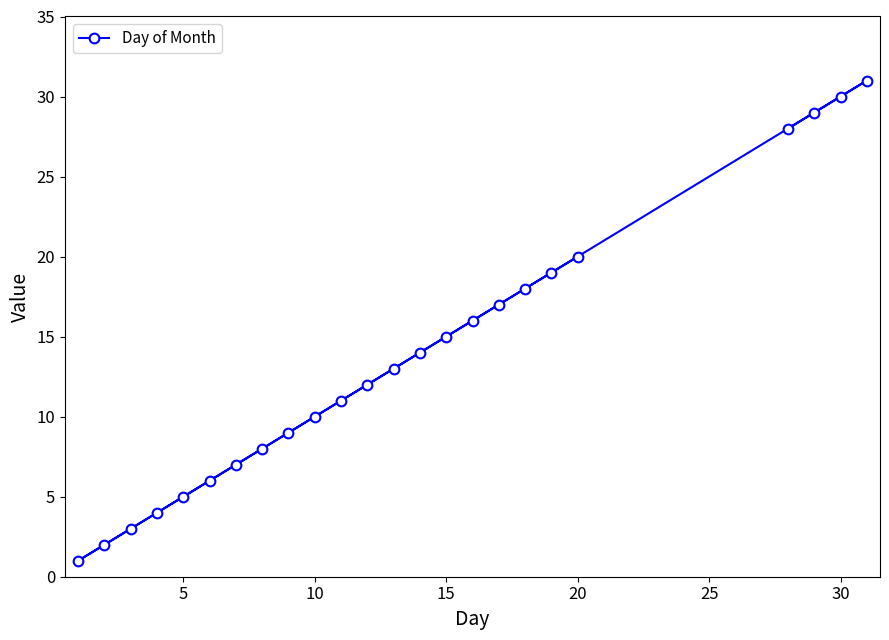

Reading left to right, transcribe all the data shown in this chart.

1	2	3	4	5	6	7	8	9	10	11	12	13	14	15	16	17	18	19	20	28	29	30	31